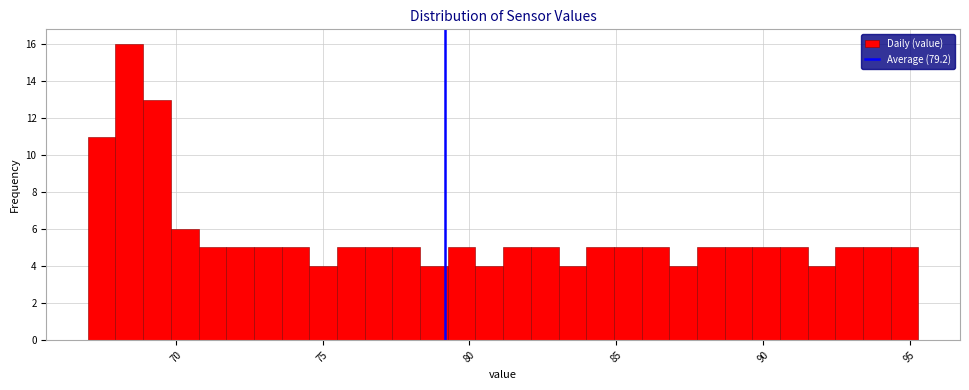

Around what value on the x-axis is the tallest bar? Give the approximate position of its centre, as read against the axis.

68.5